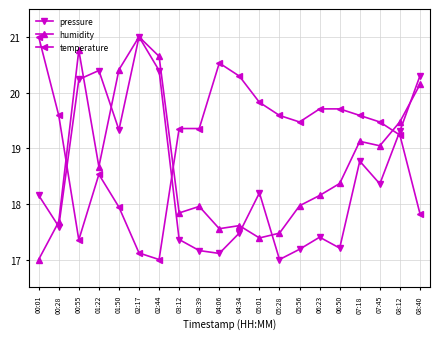

At which category does temperature reach its first local peak?

01:22